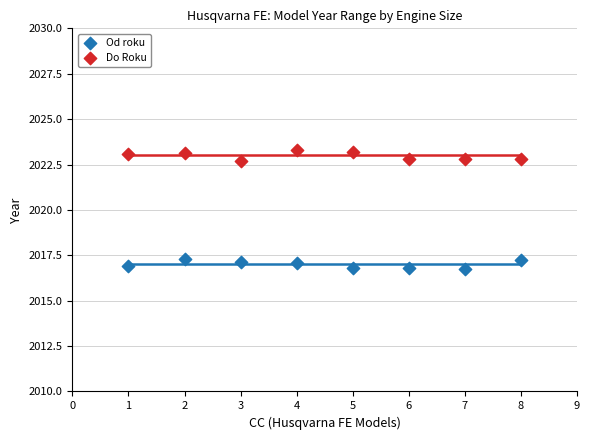

Which series reaches the minimum Y coordinate?

Od roku